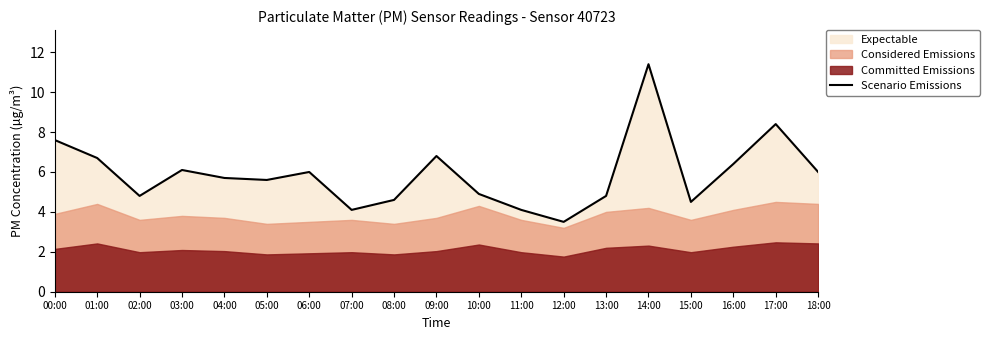

At which category does the data reach its first local valley?

02:00